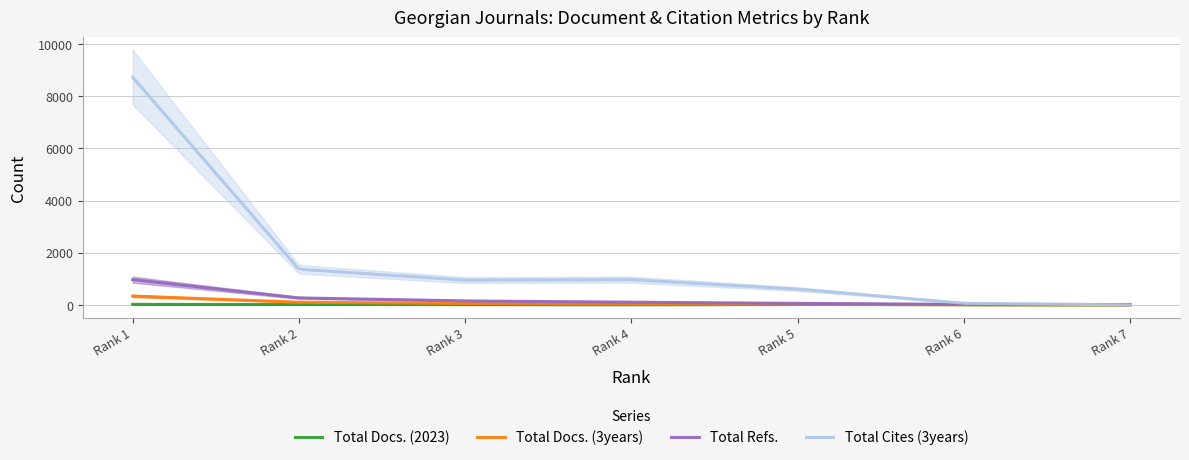

What is the difference between the Total Cites (3years) values at Rank 6 and Rank 3?

886